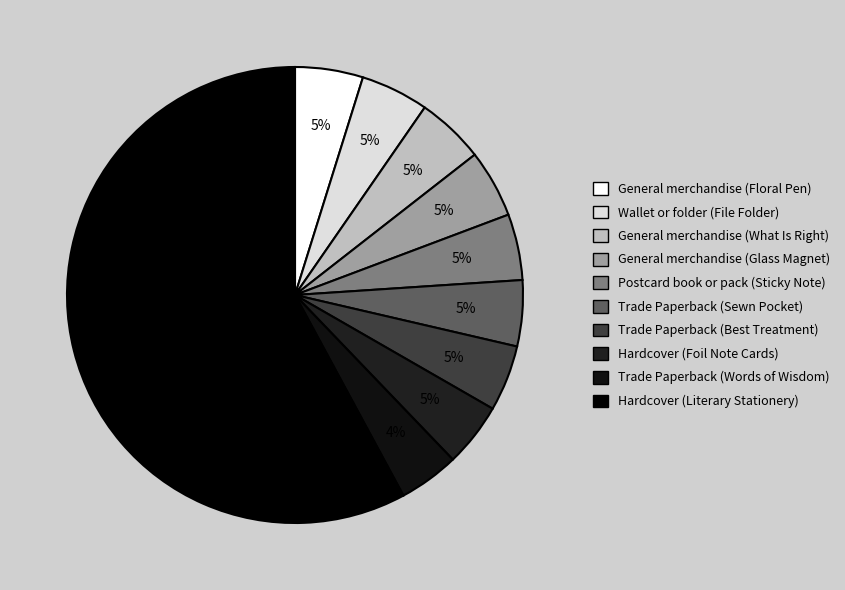

What is the ratio of the value at Trade Paperback (Words of Wisdom) to the value at Hardcover (Literary Stationery)?

0.1